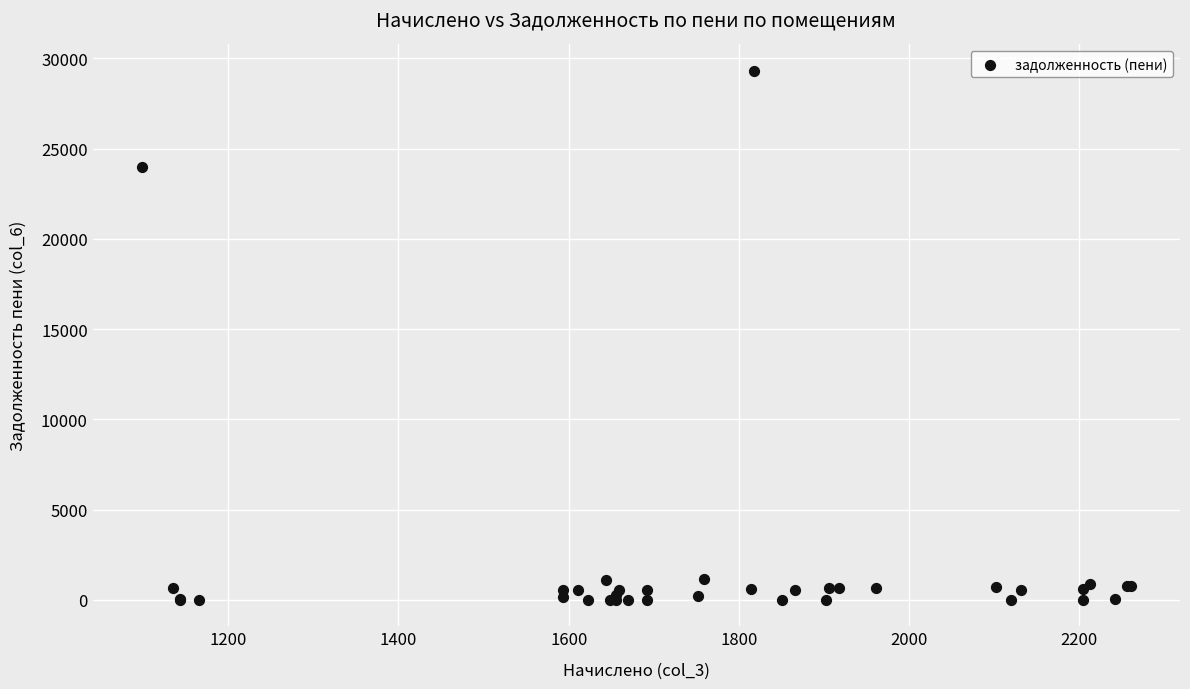

What Y value in the scatter plot is closest to 14651?

23953.8